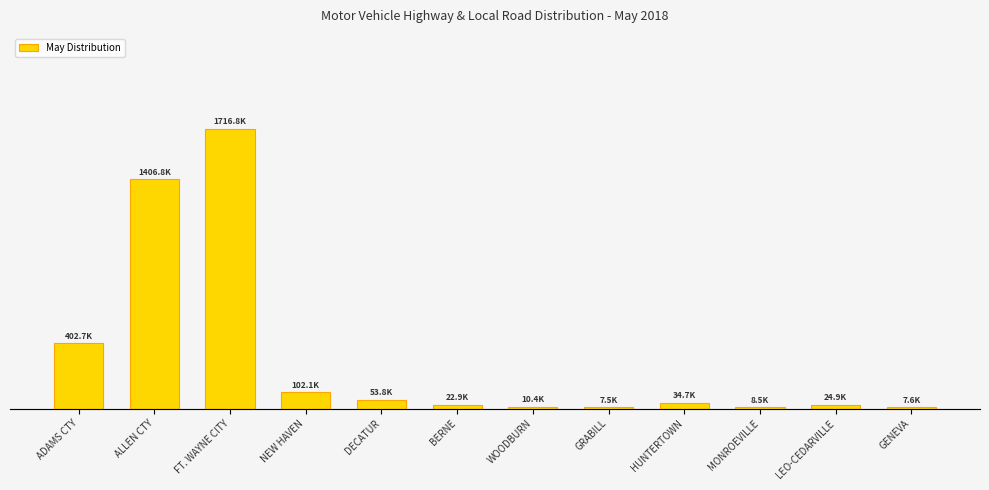

What is the average value?

316559.0